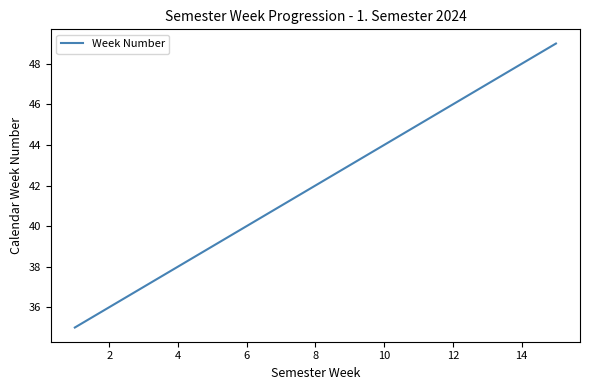

What is the difference between the second highest and minimum values?

13